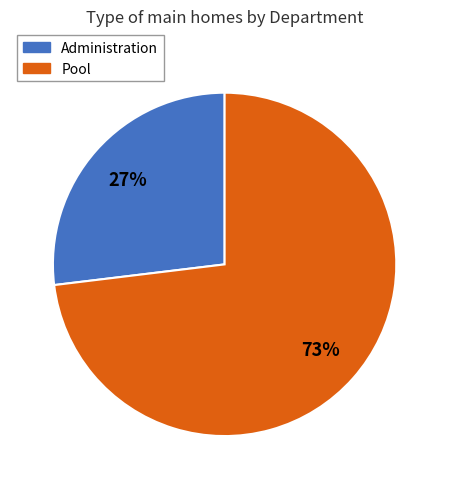

Rank the categories by value from highest to lowest.

Pool, Administration